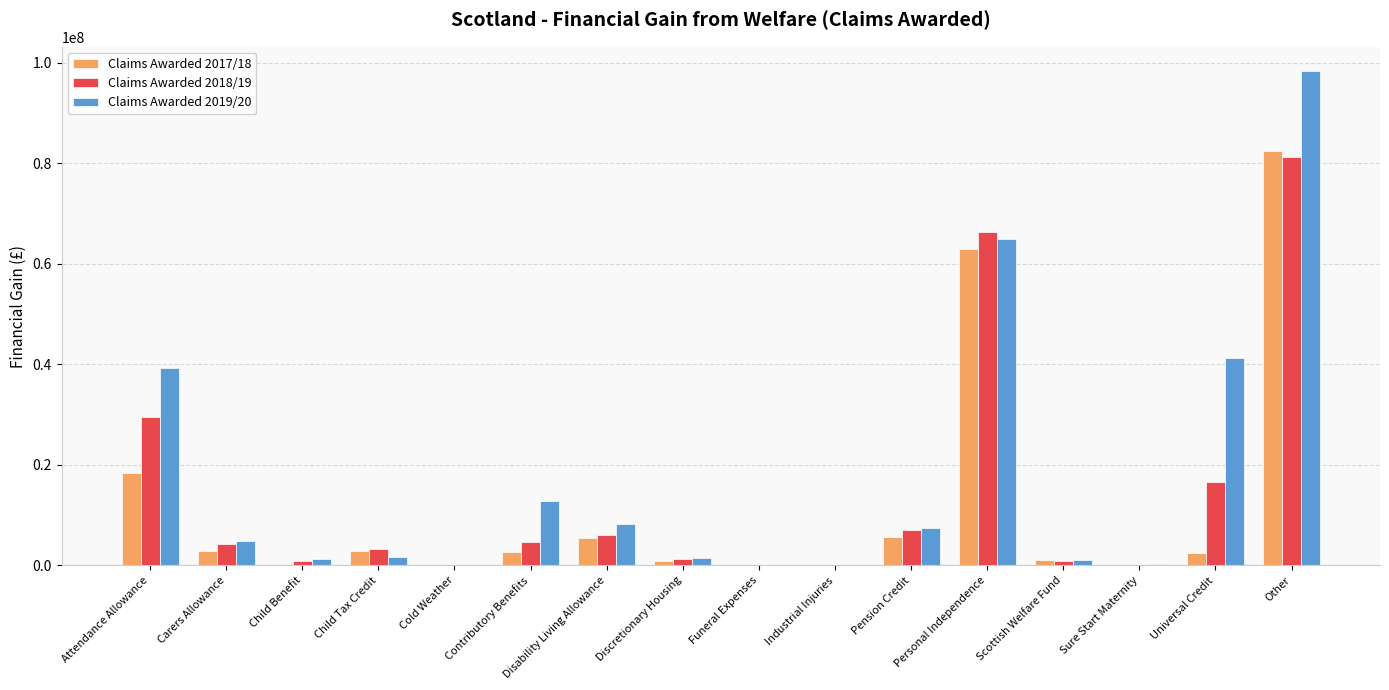

At which category is the sum across all series the highest?

Other